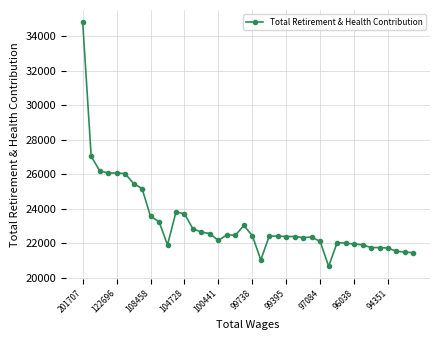

What is the minimum value shown in the chart?

20671